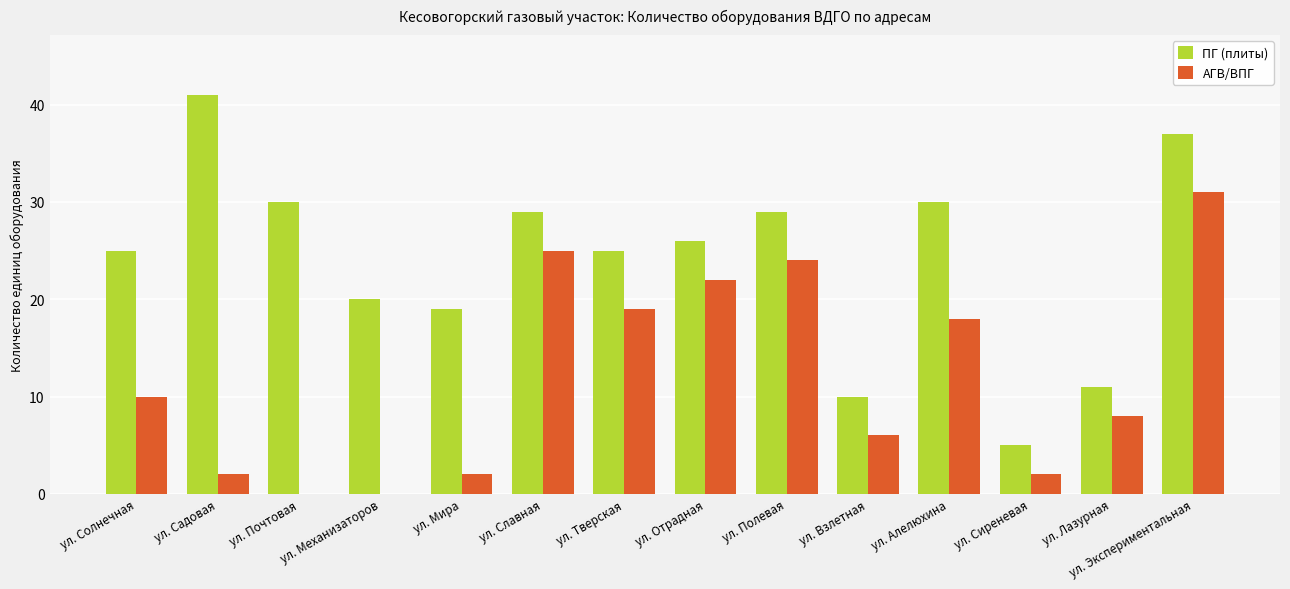

Where is АГВ/ВПГ nearest to the value 15?

ул. Алелюхина